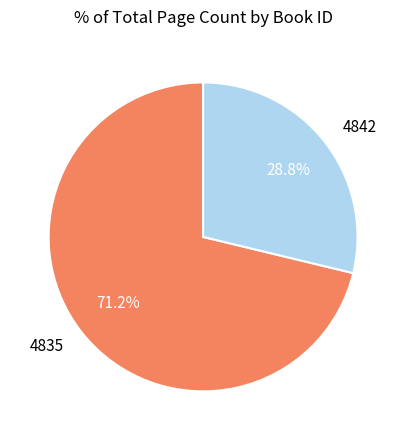

Which slice is the smallest?

4842